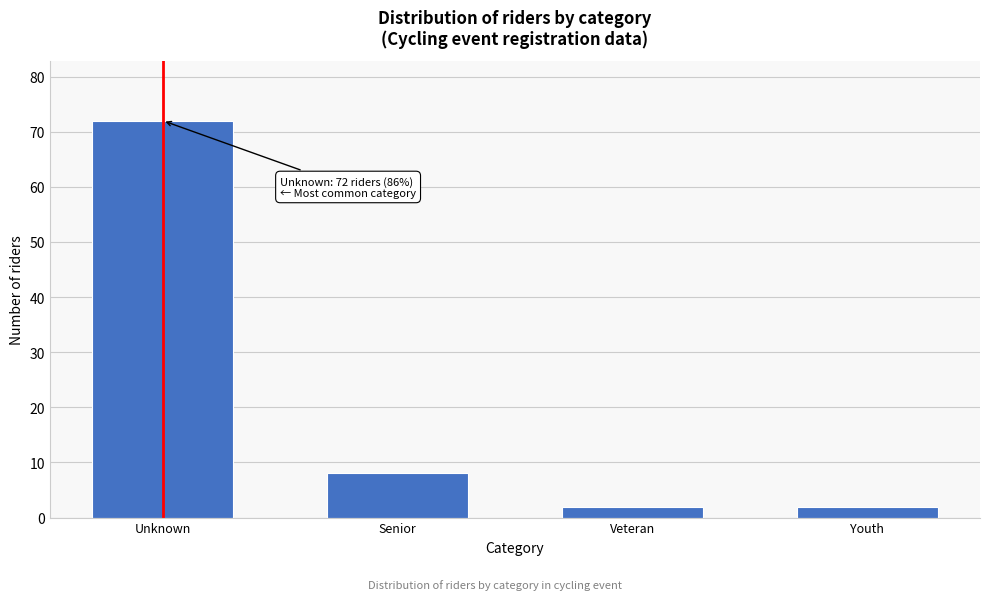

Reading left to right, extract all data points from this chart.

Unknown=72	Senior=8	Veteran=2	Youth=2